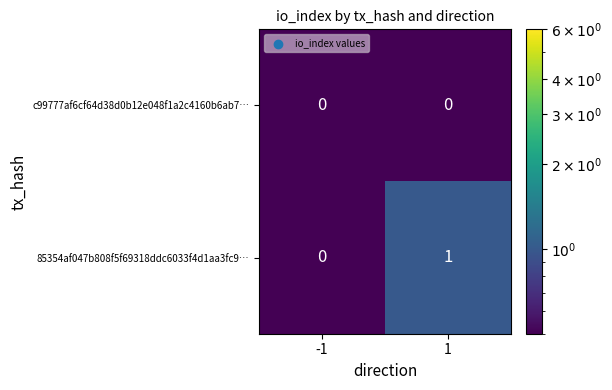

List the series in order of their overall mean, highest first.

85354af047b808f5f69318ddc6033f4d1aa3fc9…, c99777af6cf64d38d0b12e048f1a2c4160b6ab7…